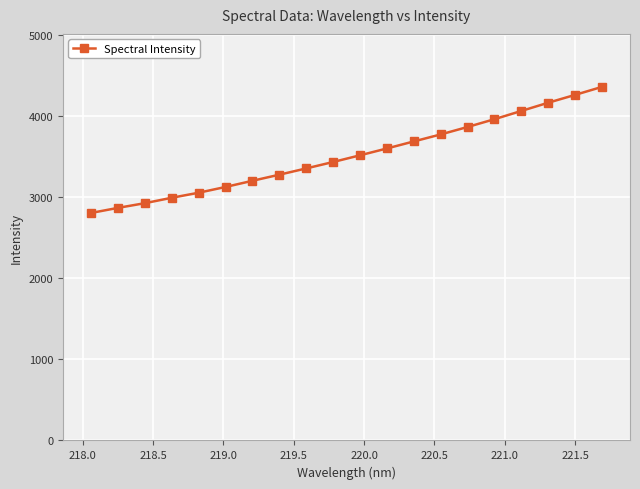

What is the difference between the maximum and second lowest values?

1491.8